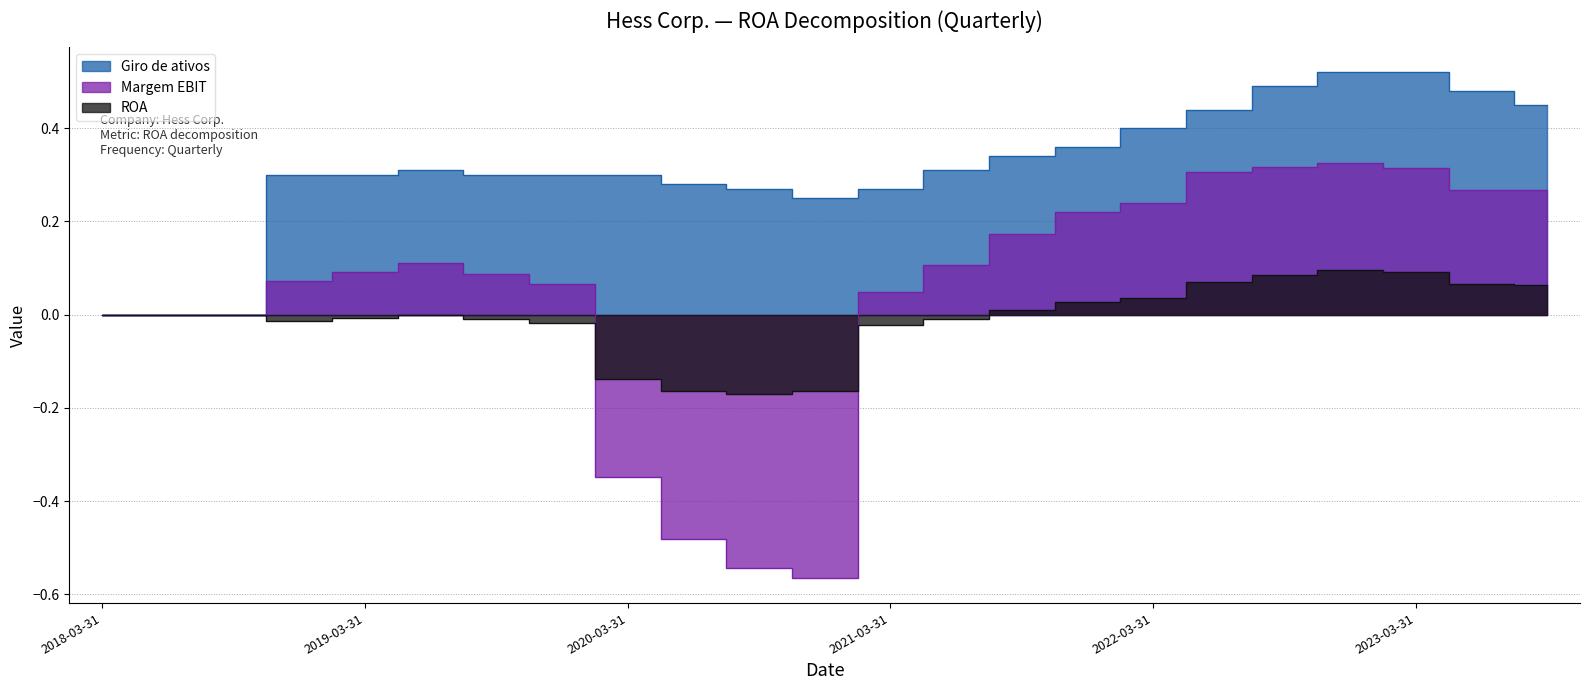

List the labels in order of Giro de ativos value, smallest first.

2018-03-31, 2018-06-30, 2018-09-30, 2020-12-31, 2020-09-30, 2021-03-31, 2020-06-30, 2018-12-31, 2019-03-31, 2019-09-30, 2019-12-31, 2020-03-31, 2019-06-30, 2021-06-30, 2021-09-30, 2021-12-31, 2022-03-31, 2022-06-30, 2023-09-30, 2023-06-30, 2022-09-30, 2022-12-31, 2023-03-31